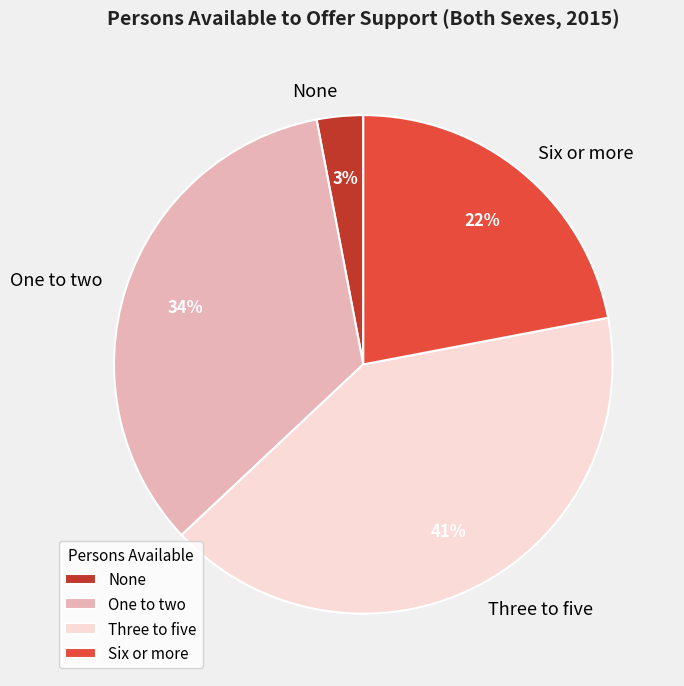

Count the number of slices in the pie.

4